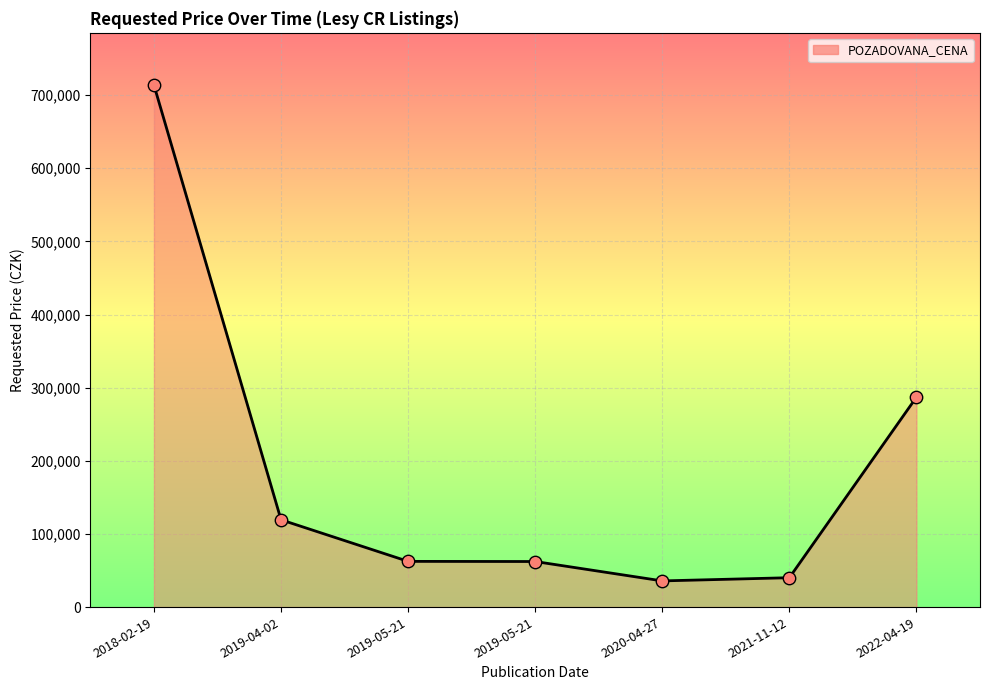

What is the change in value from 2019-05-21 to 2022-04-19?

+224700